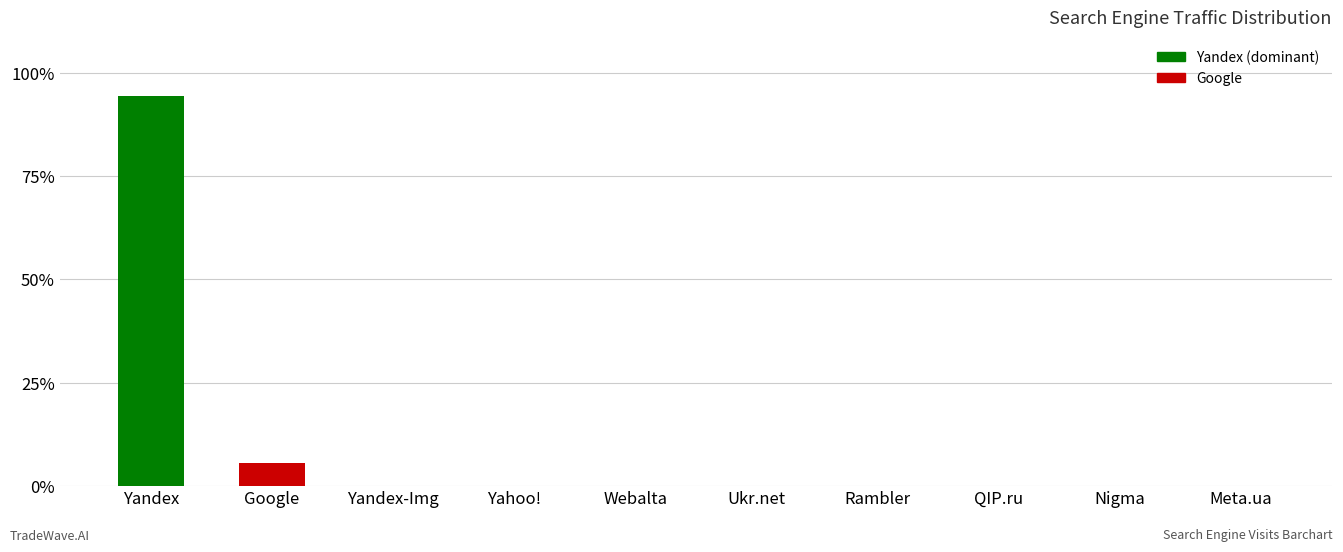

Which label corresponds to the largest value in the chart?

Yandex